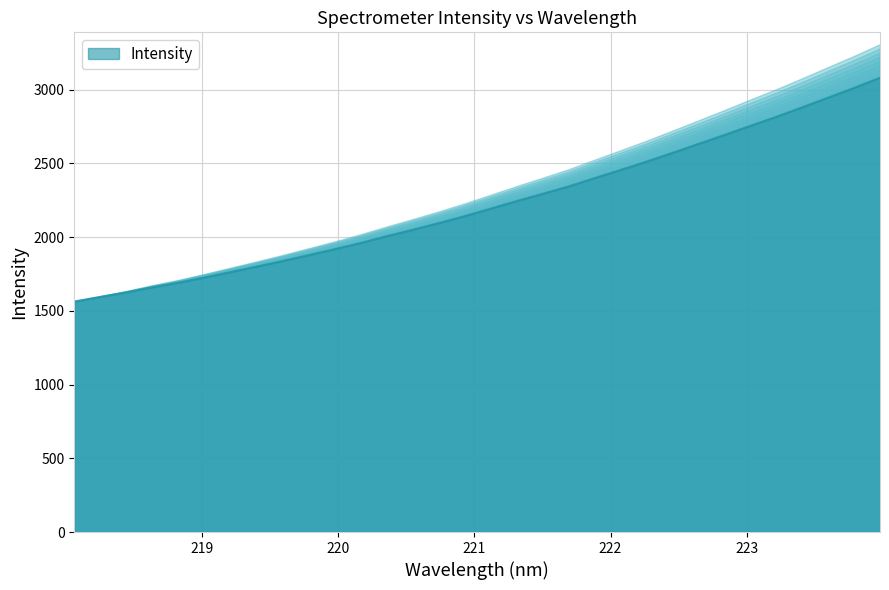

How many series are shown in this chart?

1